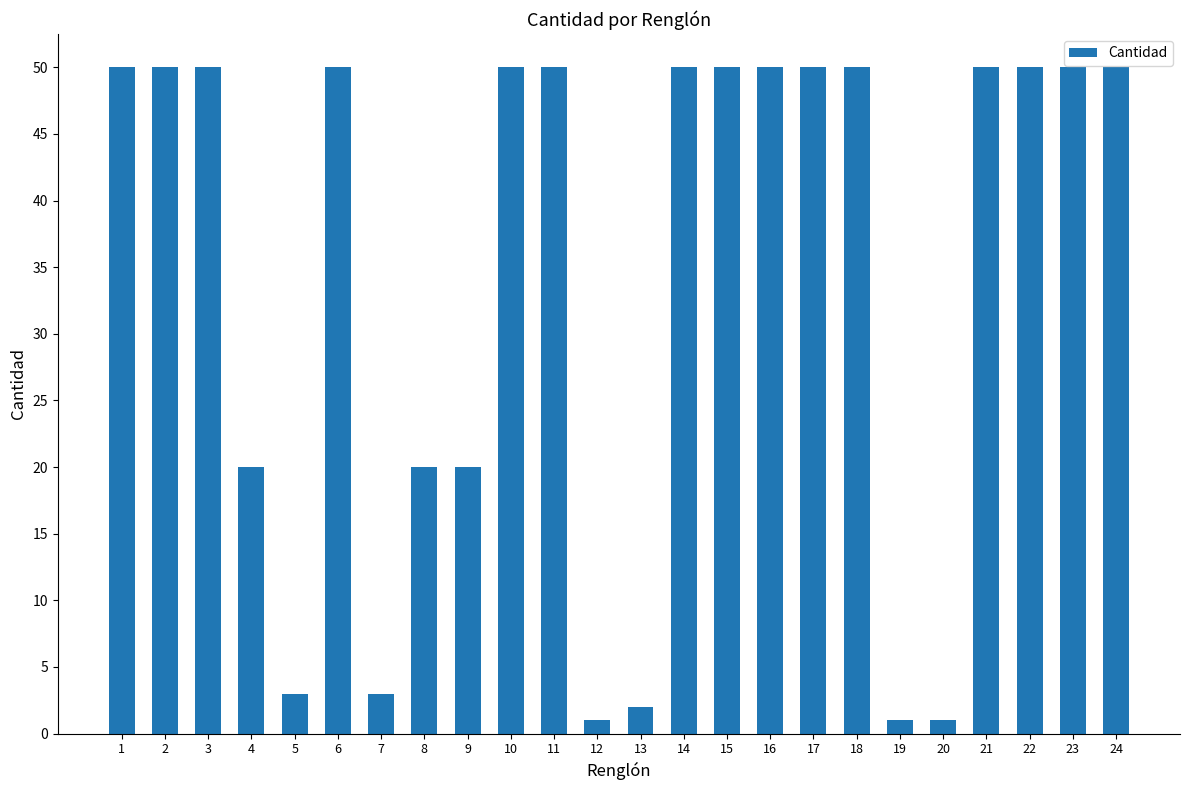

True or false: the data shows 20 at 8.

True